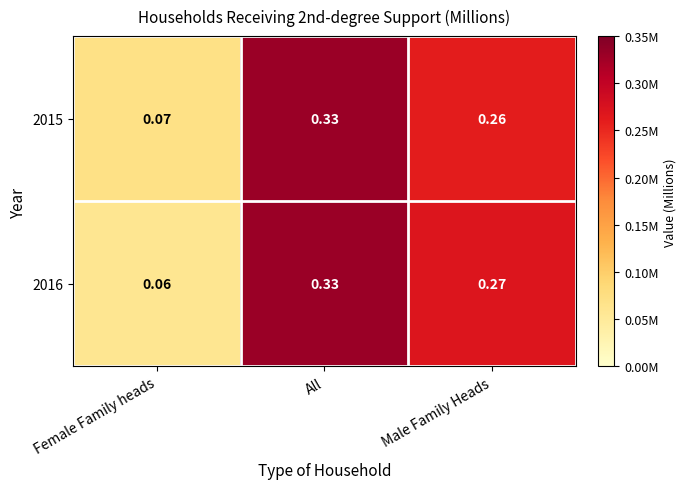

Which series has the widest spread of values?

2016